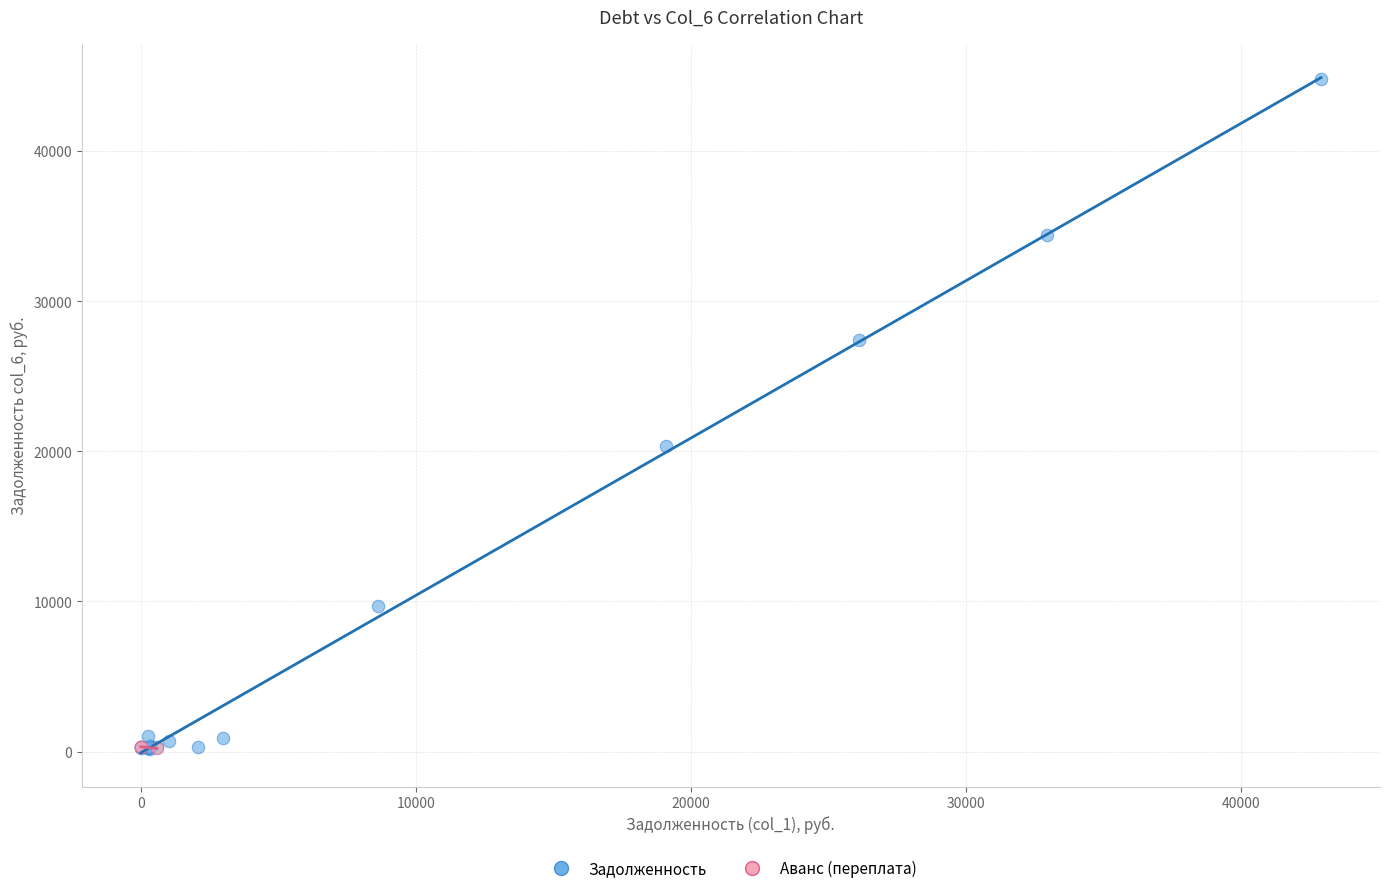

What are all the series names shown in the legend?

Задолженность, Аванс (переплата)